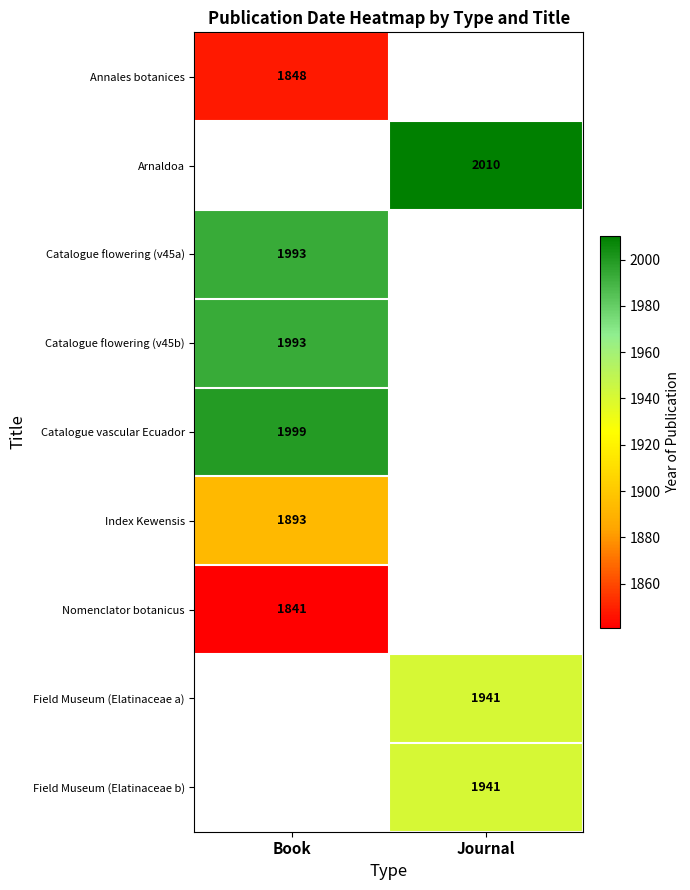

True or false: Index Kewensis has a value of 1011 at Book.

False